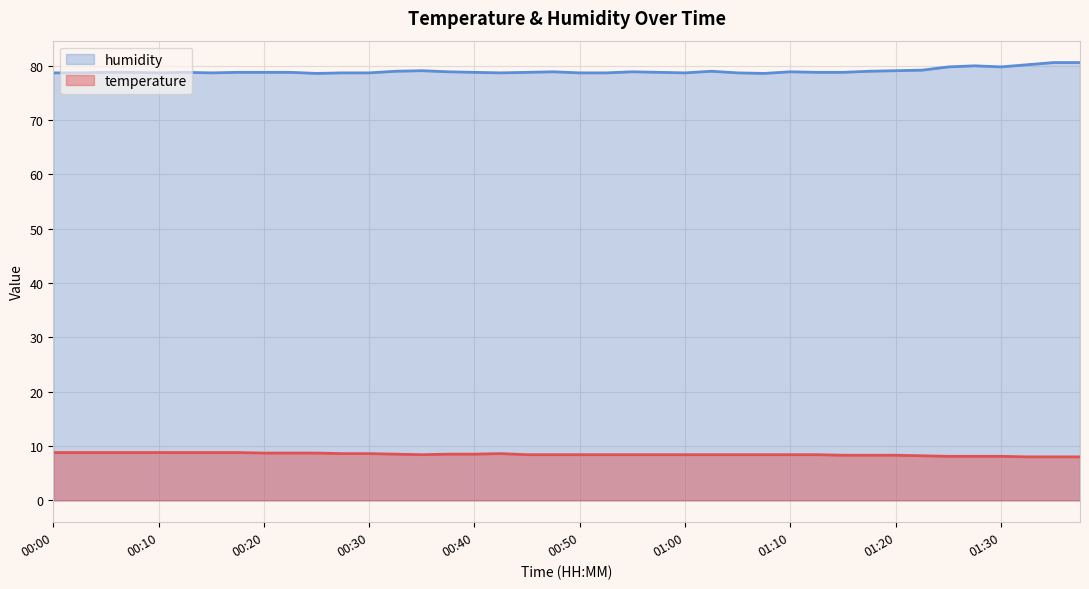

Which category has the lowest value across all series?

01:32